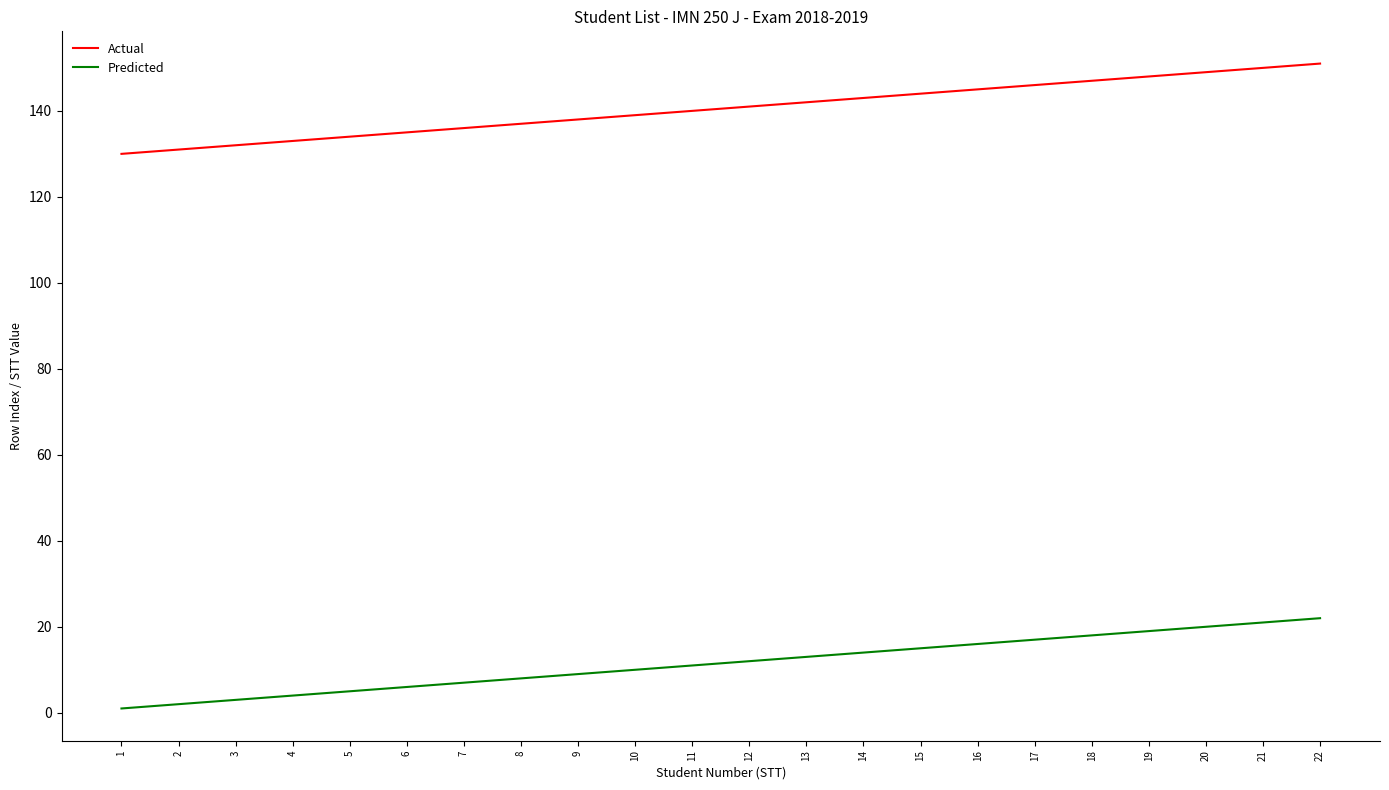

What is the lowest value of the Actual series?

130